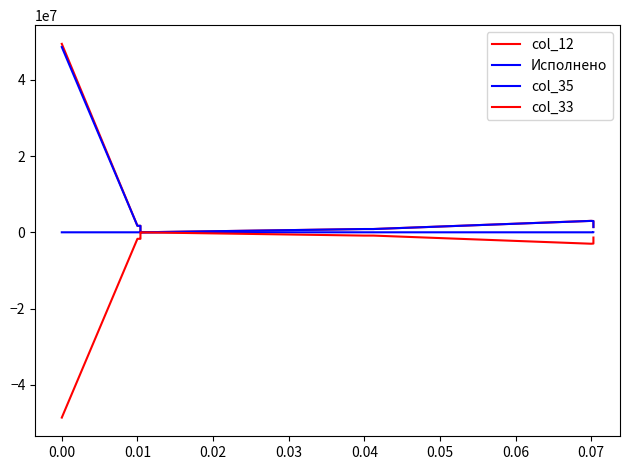

How many distinct data groups are displayed?

4